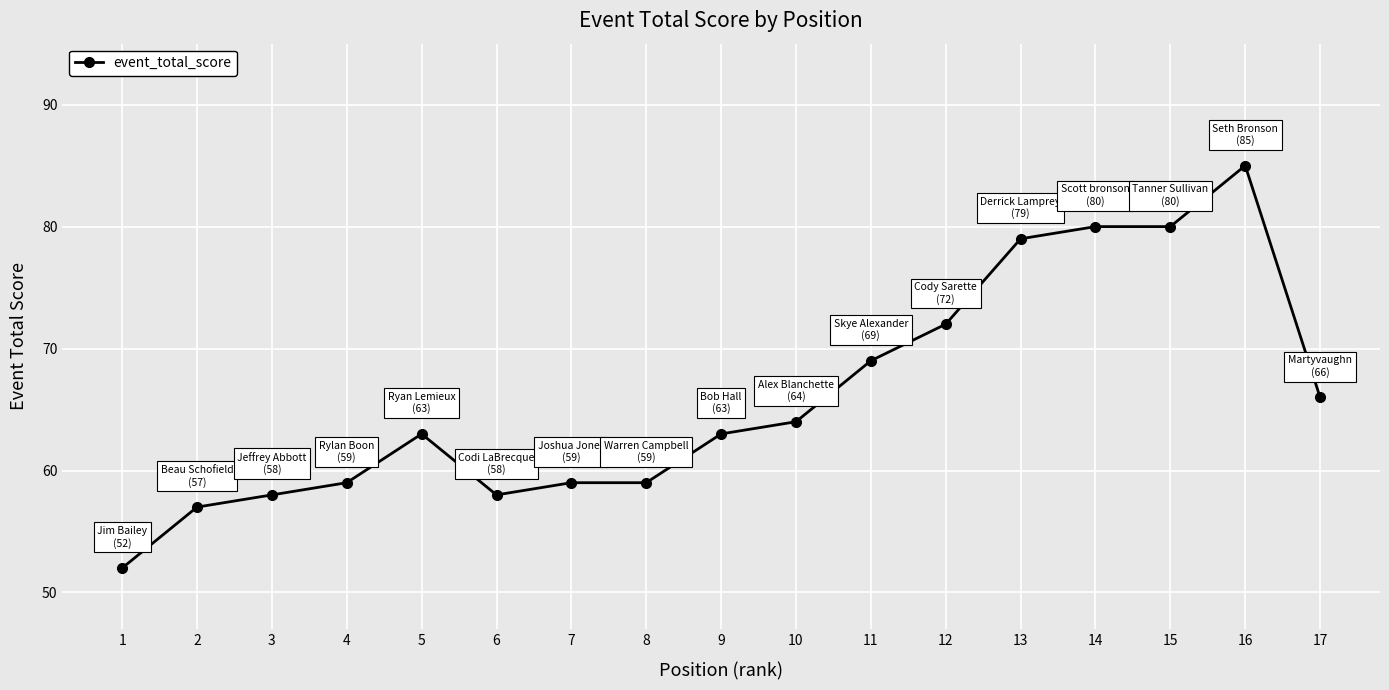

Read the value at 3, to the nearest 10.

60